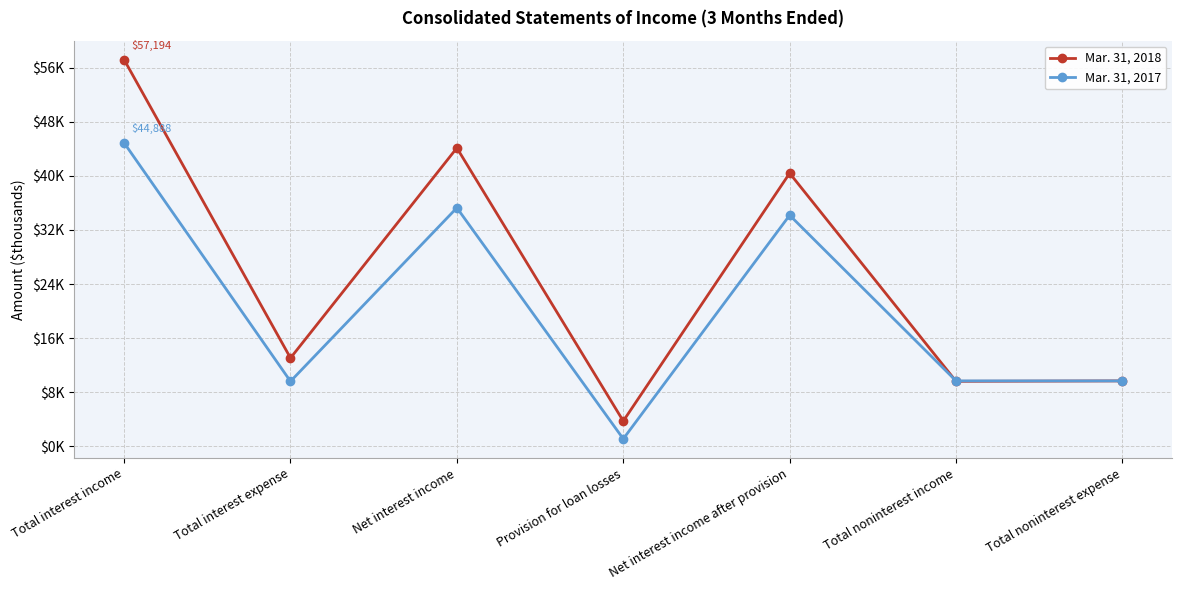

At Provision for loan losses, list the series in order from largest to smallest.

Mar. 31, 2018, Mar. 31, 2017